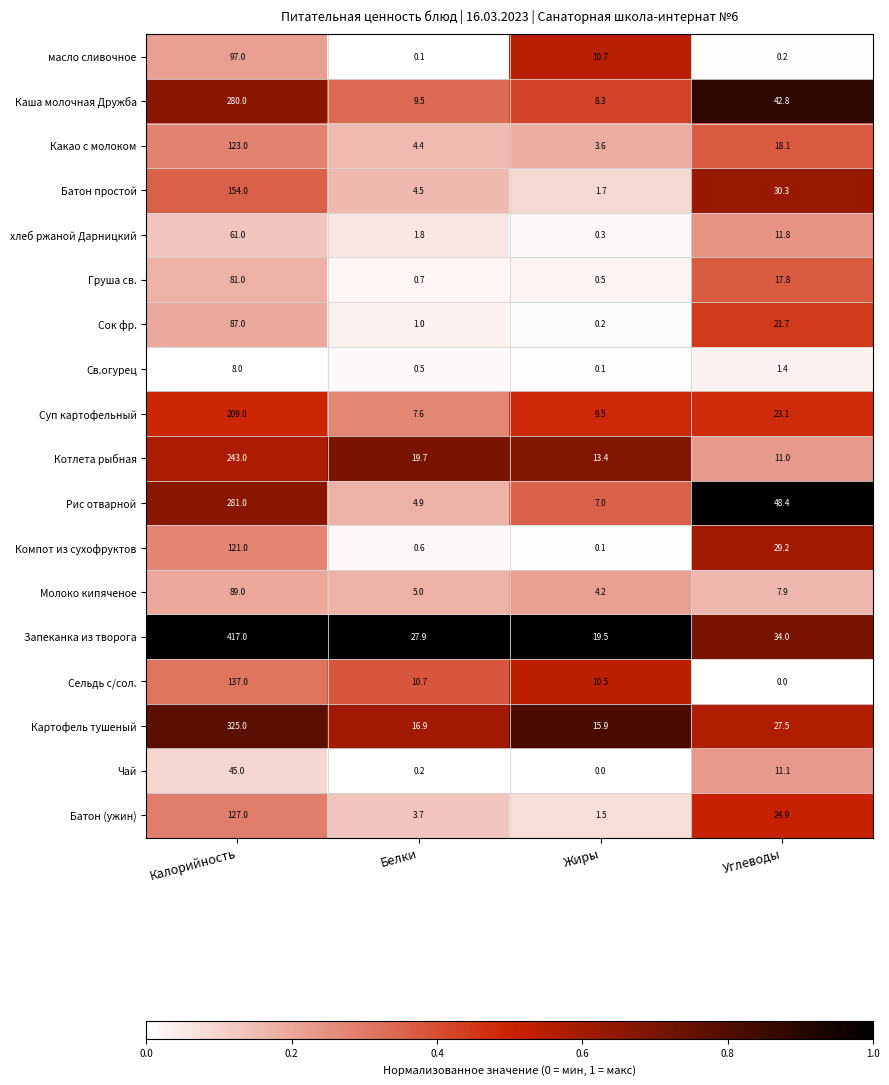

How many categories are shown in the chart?

4